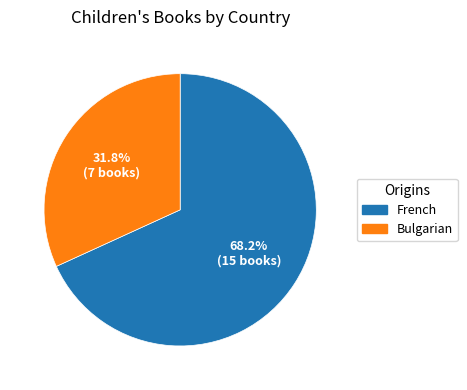

Is it true that French is 77% of the pie?

False